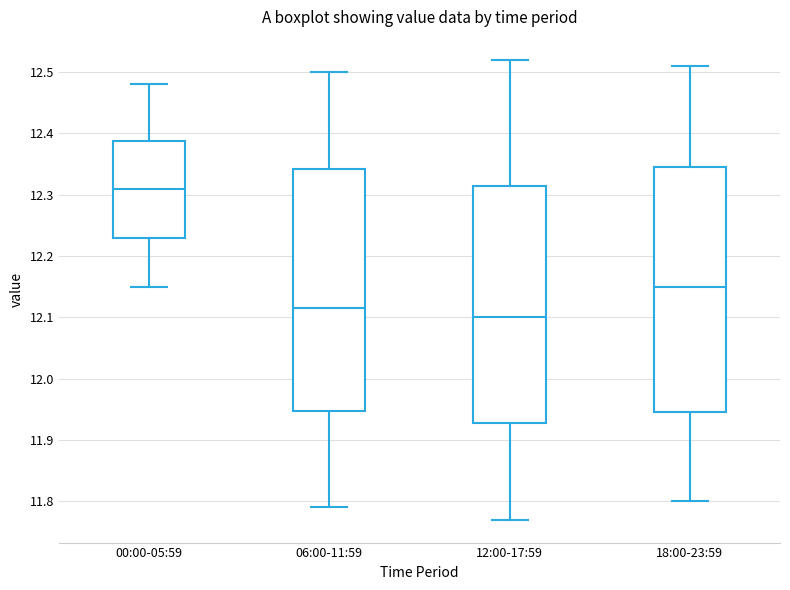

Reading left to right, read every box against the y-axis: the position of its median line, the range the box covers, and the ends of its whiskers. The values are not printed on the chart, so give them approximately, as read against the axis.

00:00-05:59: median 12.31, box 12.23 to 12.39, whiskers 12.15 to 12.48
06:00-11:59: median 12.12, box 11.95 to 12.34, whiskers 11.79 to 12.50
12:00-17:59: median 12.10, box 11.93 to 12.32, whiskers 11.77 to 12.52
18:00-23:59: median 12.15, box 11.95 to 12.35, whiskers 11.80 to 12.51